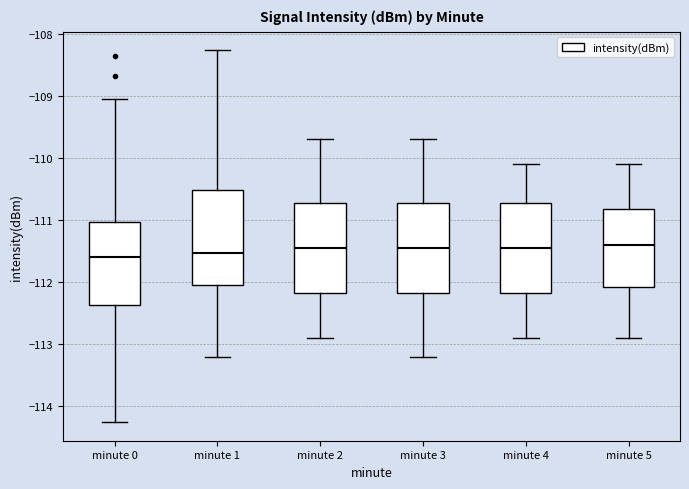

Reading left to right, transcribe this box plot: for each box, give where its median line is, the range the box spans, and where its two whiskers end, as read against the y-axis. The values are not printed on the chart, so give them approximately, as read against the axis.

minute 0: median -111.6, box -112.4 to -111.0, whiskers -114.3 to -109.0
minute 1: median -111.5, box -112.0 to -110.5, whiskers -113.2 to -108.3
minute 2: median -111.4, box -112.2 to -110.7, whiskers -112.9 to -109.7
minute 3: median -111.4, box -112.2 to -110.7, whiskers -113.2 to -109.7
minute 4: median -111.4, box -112.2 to -110.7, whiskers -112.9 to -110.1
minute 5: median -111.4, box -112.1 to -110.8, whiskers -112.9 to -110.1